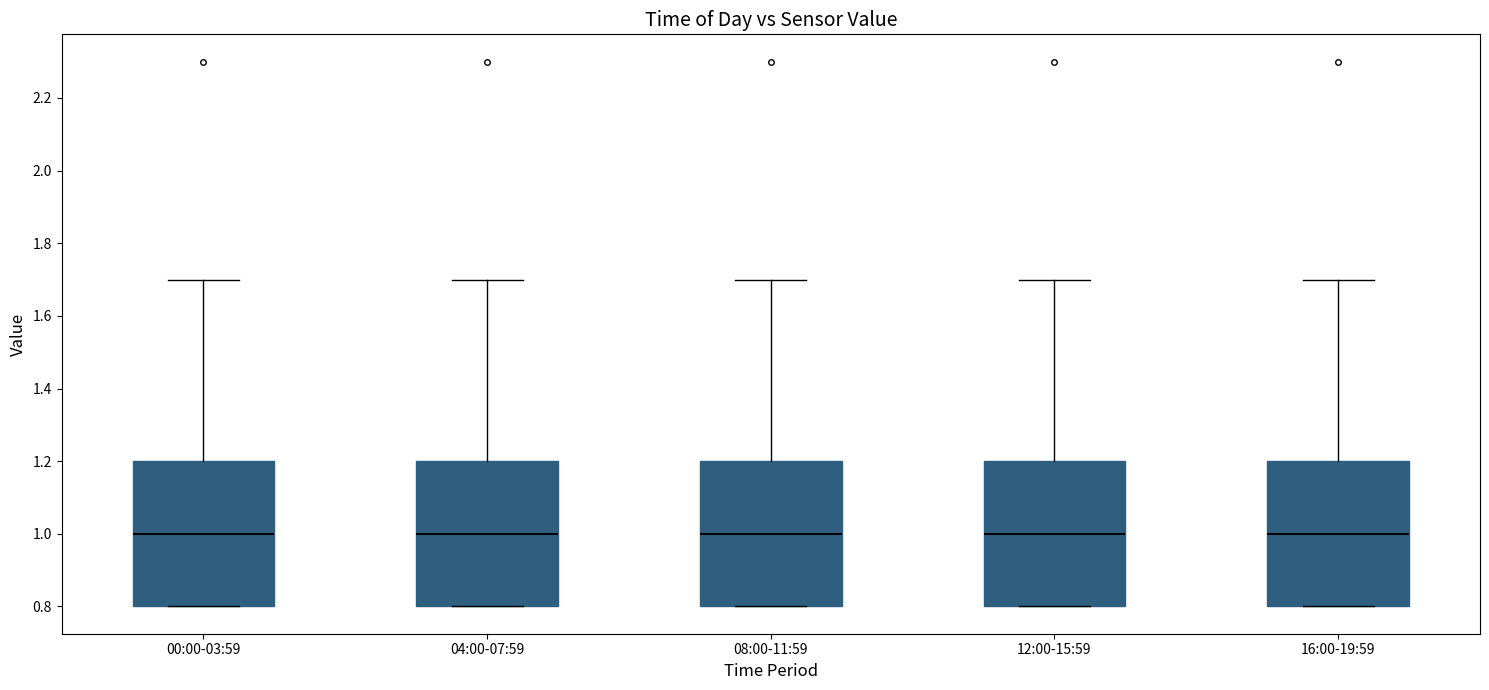

Reading left to right, transcribe this box plot: for each box, give where its median line is, the range the box spans, and where its two whiskers end, as read against the y-axis. The values are not printed on the chart, so give them approximately, as read against the axis.

00:00-03:59: median 1.0, box 0.8 to 1.2, whiskers 0.8 to 1.7
04:00-07:59: median 1.0, box 0.8 to 1.2, whiskers 0.8 to 1.7
08:00-11:59: median 1.0, box 0.8 to 1.2, whiskers 0.8 to 1.7
12:00-15:59: median 1.0, box 0.8 to 1.2, whiskers 0.8 to 1.7
16:00-19:59: median 1.0, box 0.8 to 1.2, whiskers 0.8 to 1.7